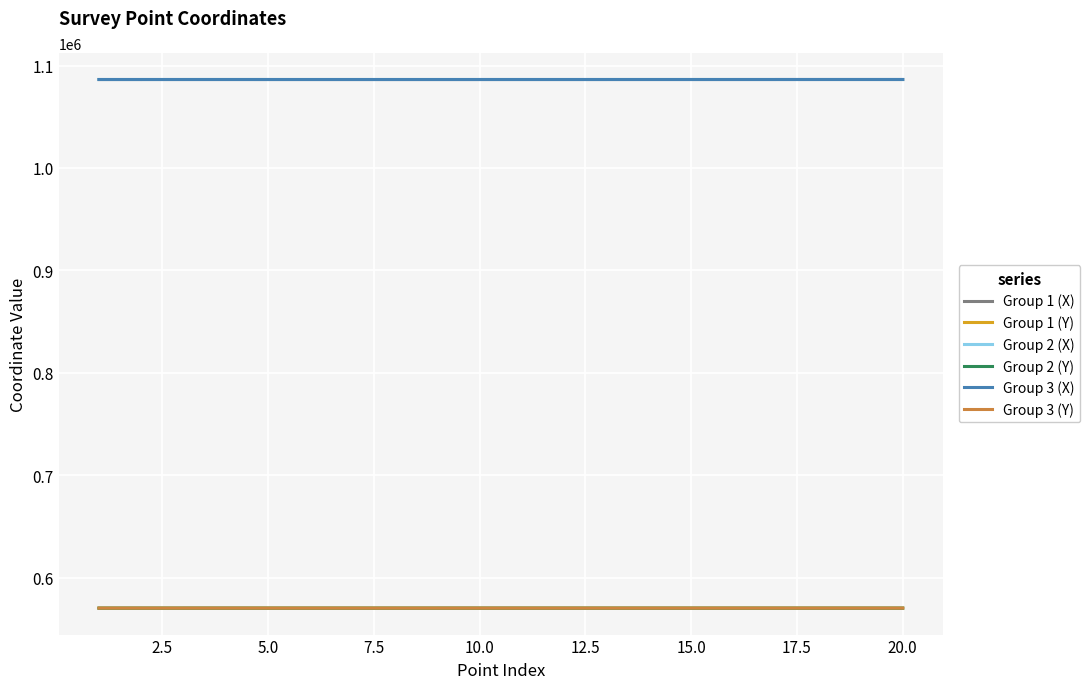

What is the highest value of the Group 2 (X) series?

1086348.6